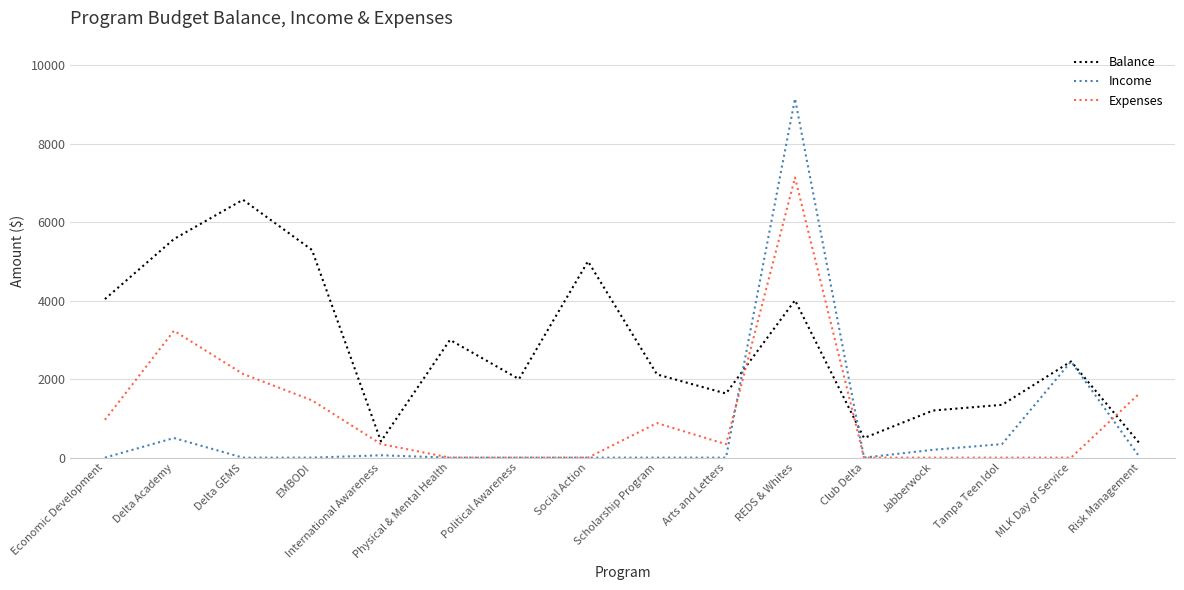

How many lines are shown in the chart?

3